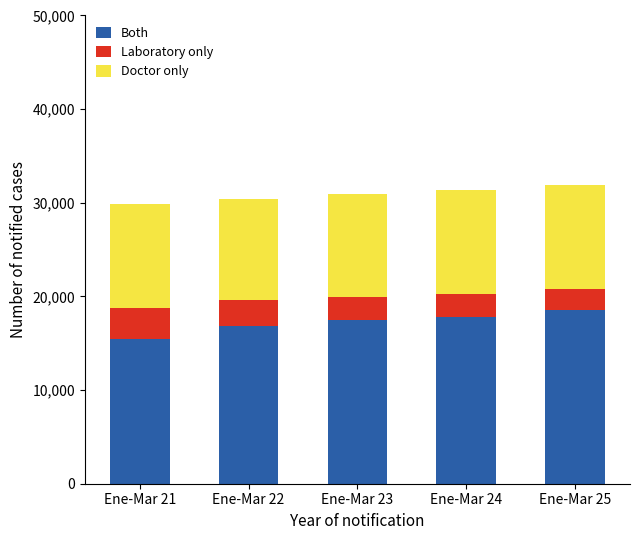

What is the sum of the Both values at Ene-Mar 23 and Ene-Mar 25?

35958.5